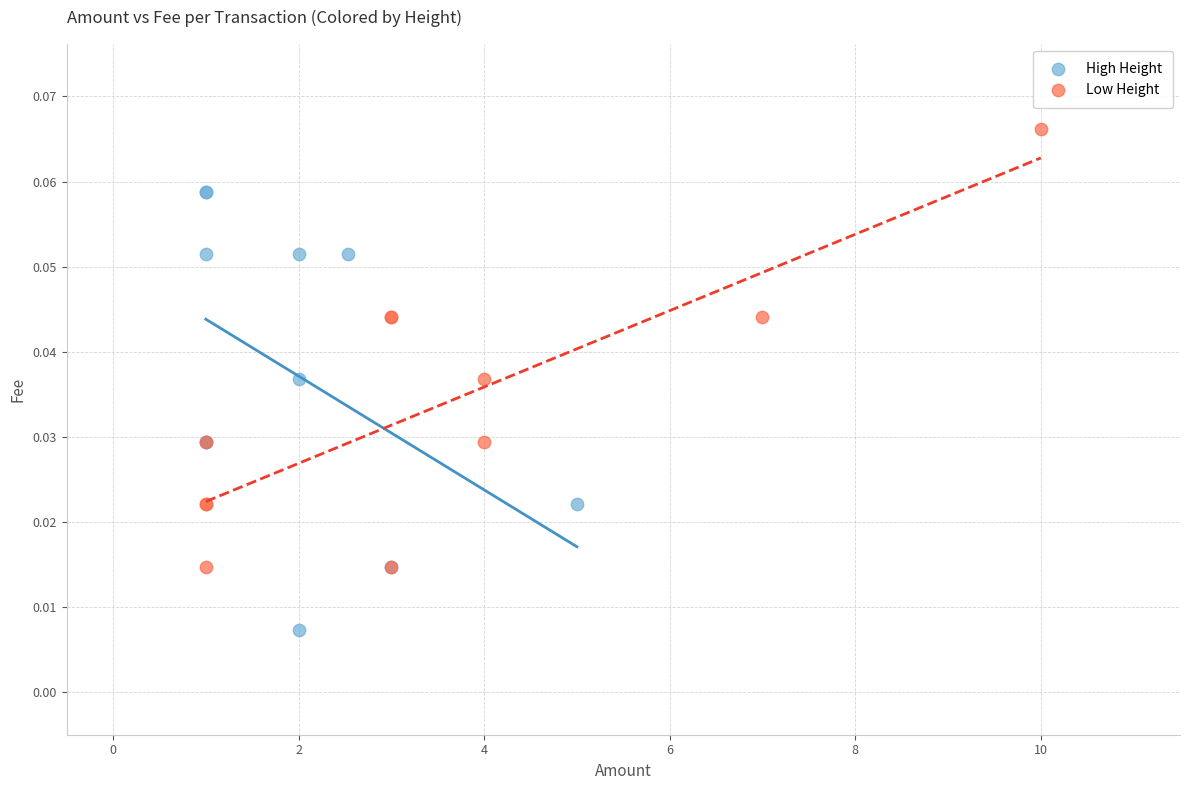

Which series reaches the maximum Y coordinate?

Low Height